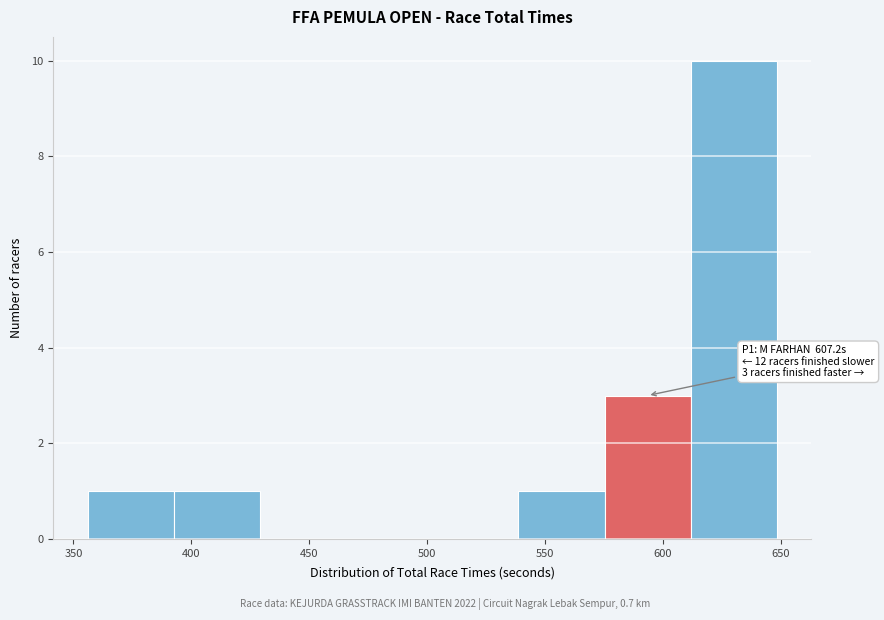

Over which range of the x-axis is the bar tallest?

610 to 650